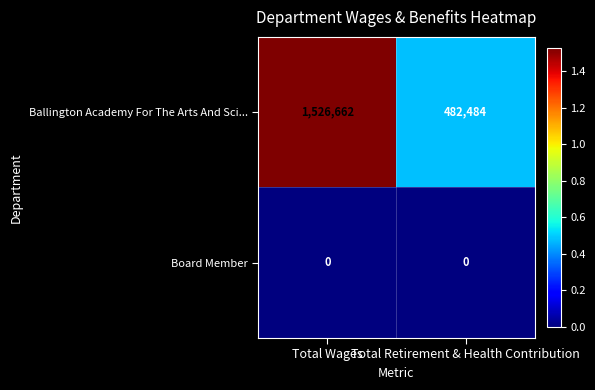

List the series in order of their peak value, lowest first.

Board Member, Ballington Academy For The Arts And Sci...